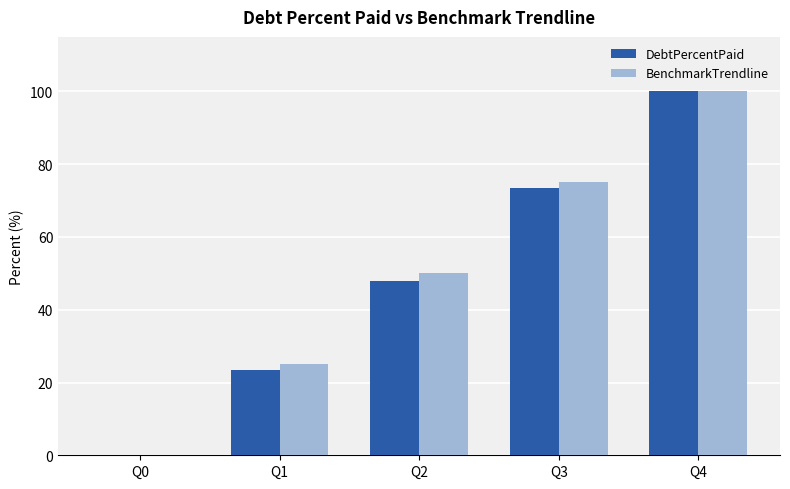

What are all the series names shown in the legend?

DebtPercentPaid, BenchmarkTrendline